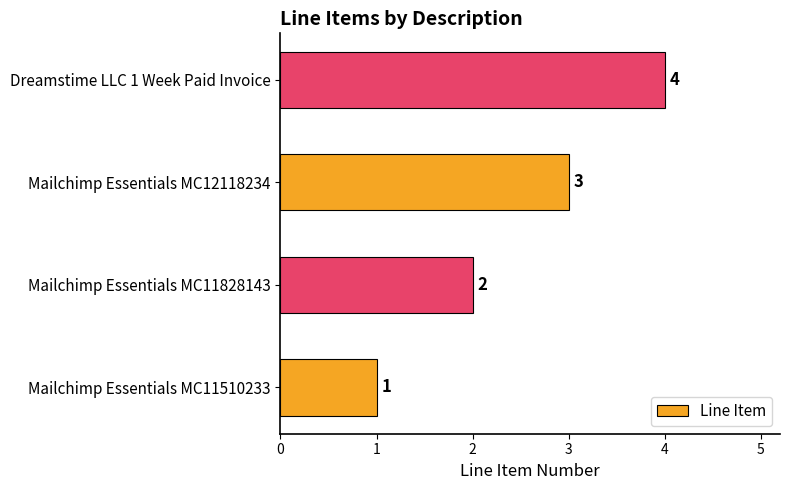

Between Dreamstime LLC 1 Week Paid Invoice and Mailchimp Essentials MC11828143, which is larger?

Dreamstime LLC 1 Week Paid Invoice